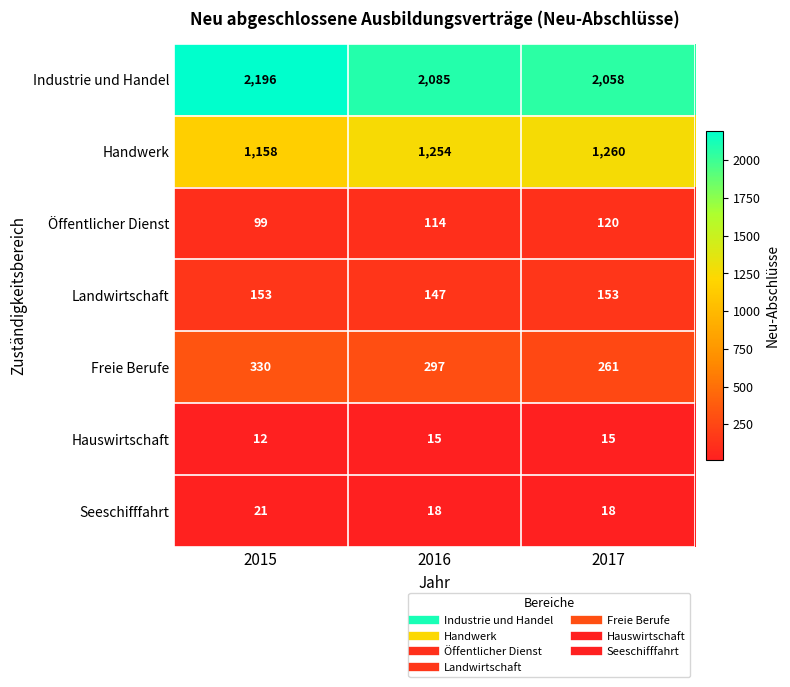

What is the sum of all Industrie und Handel values?

6339